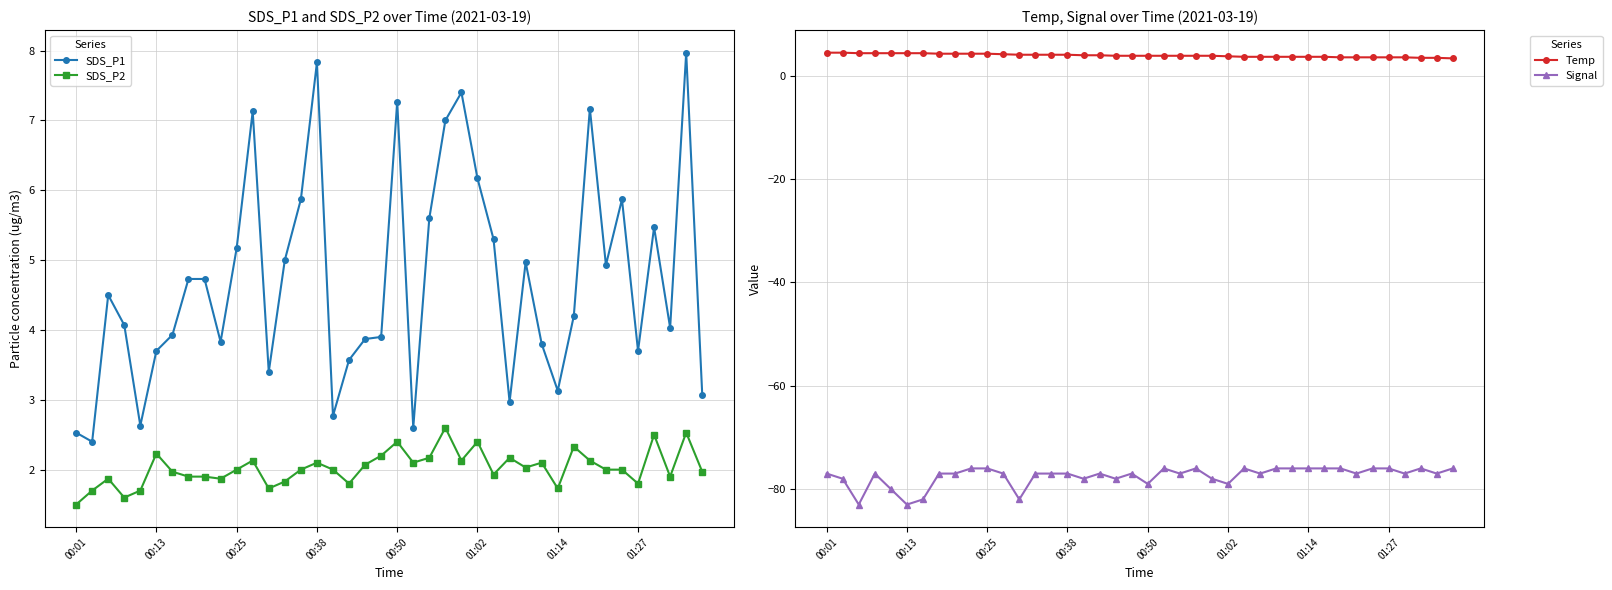

The value of SDS_P2 at 17 is 3.0. True or false?

False